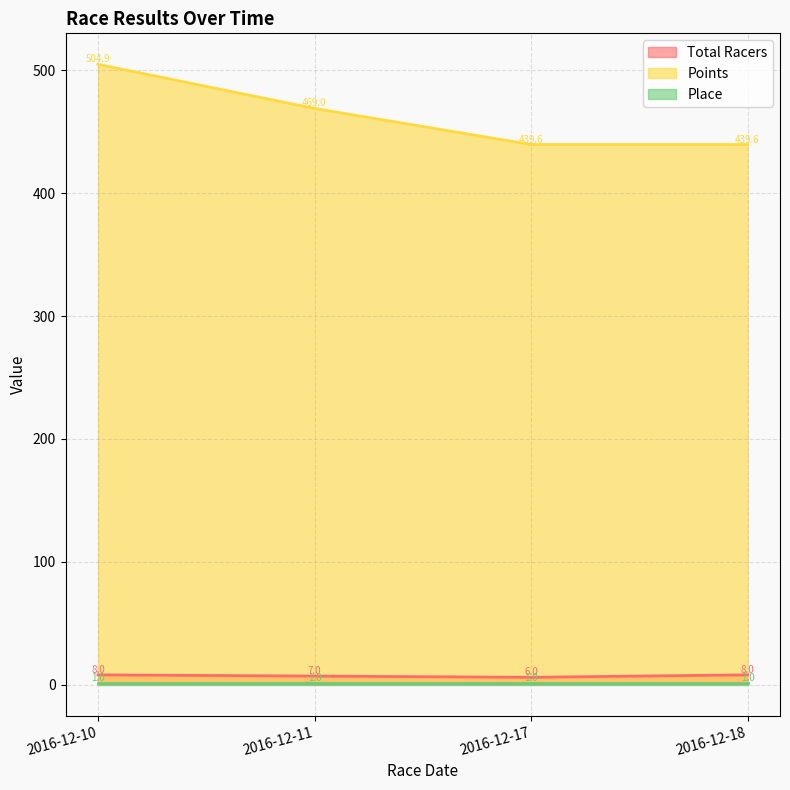

Does the chart have visible grid lines?

Yes